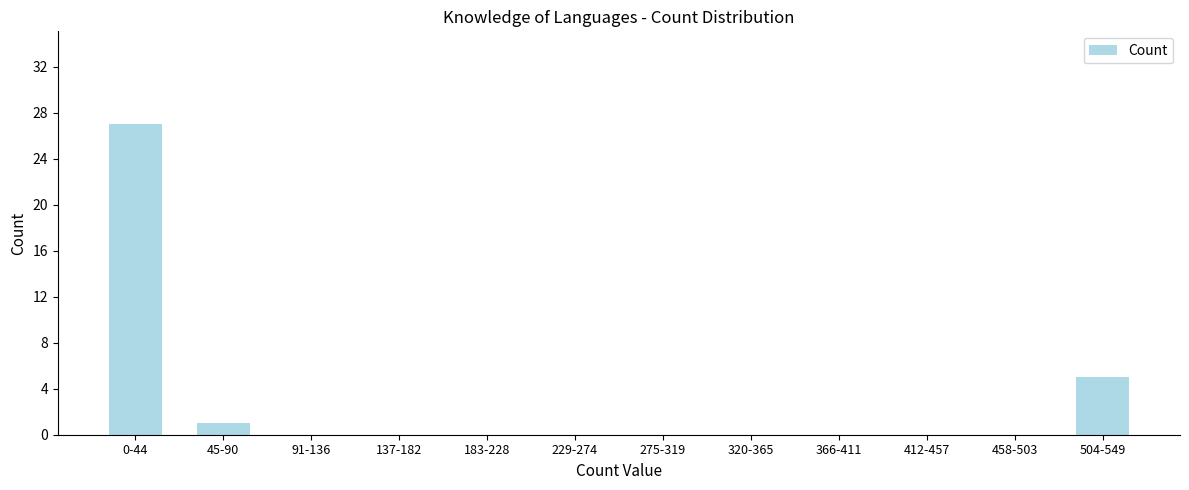

Reading left to right, extract all data points from this chart.

0-44=27	45-90=1	91-136=0	137-182=0	183-228=0	229-274=0	275-319=0	320-365=0	366-411=0	412-457=0	458-503=0	504-549=5